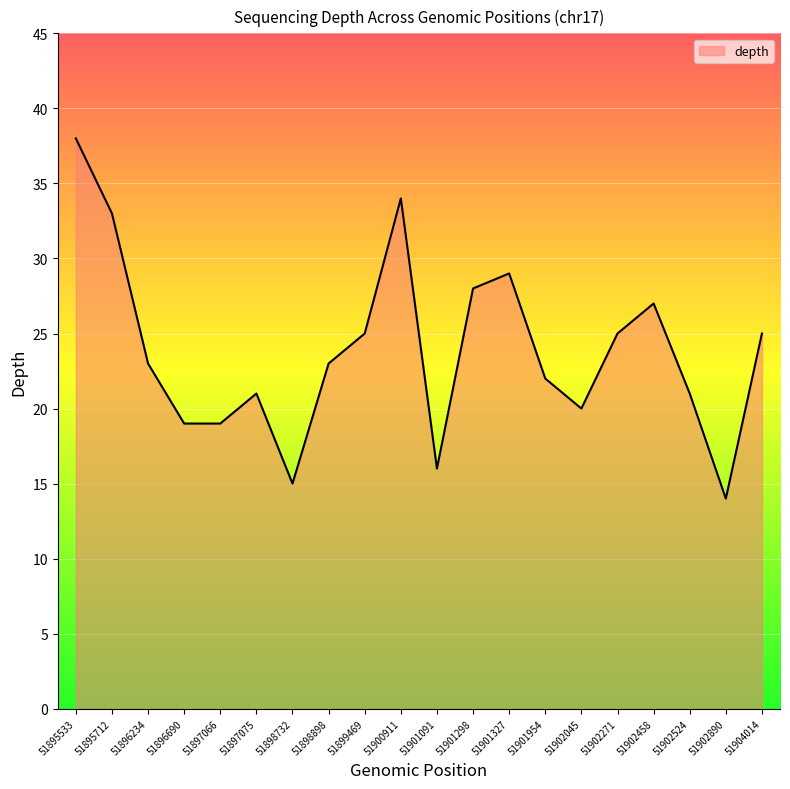

How many series are shown in this chart?

1